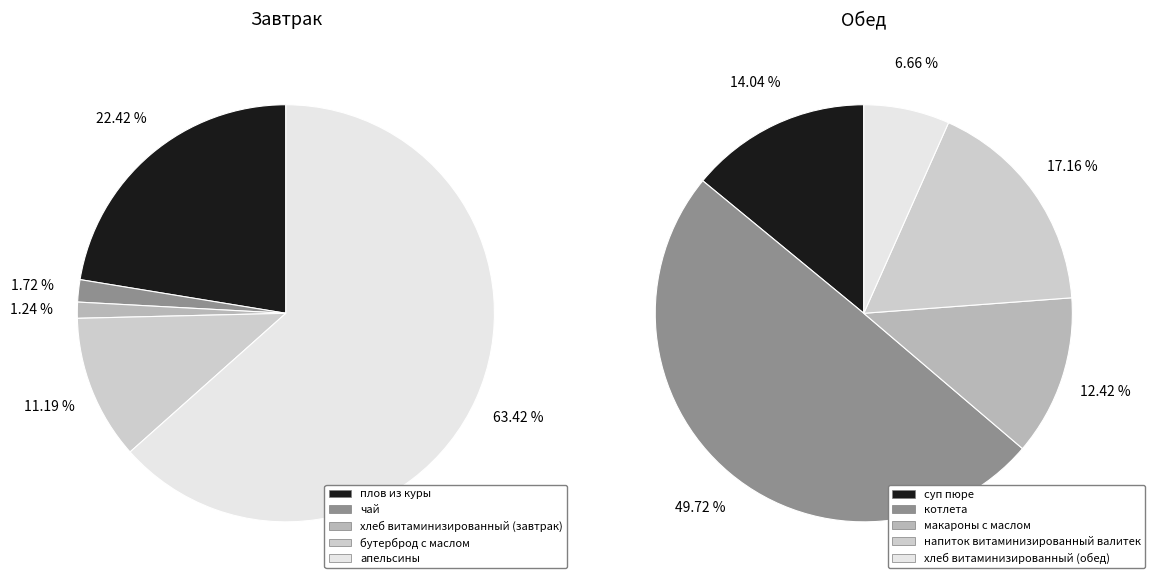

The плов из куры slice represents 3% of the pie. True or false?

False